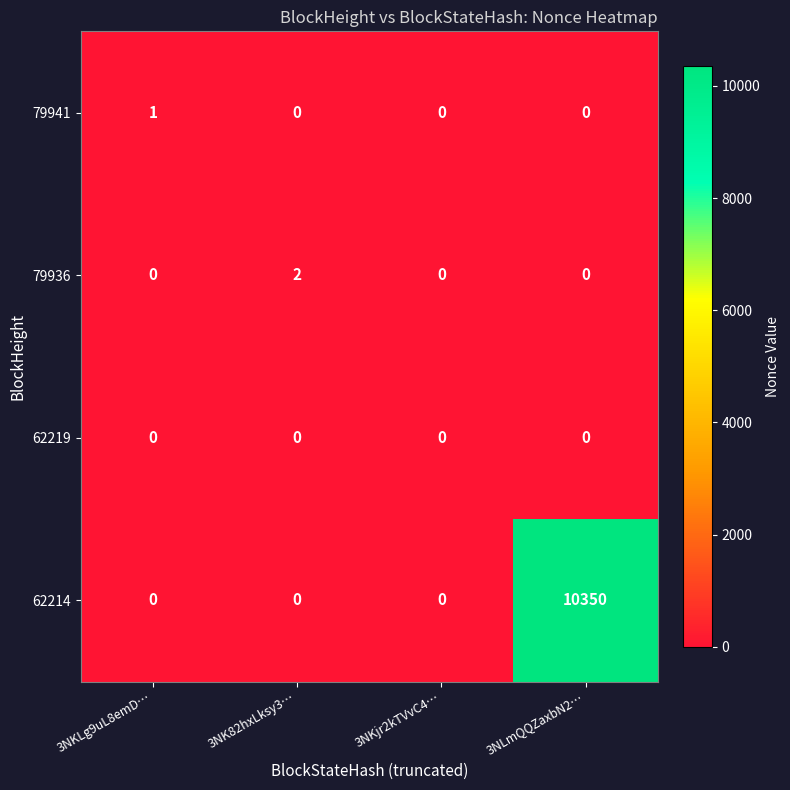

At how many categories does at least one series exceed 7141?

1